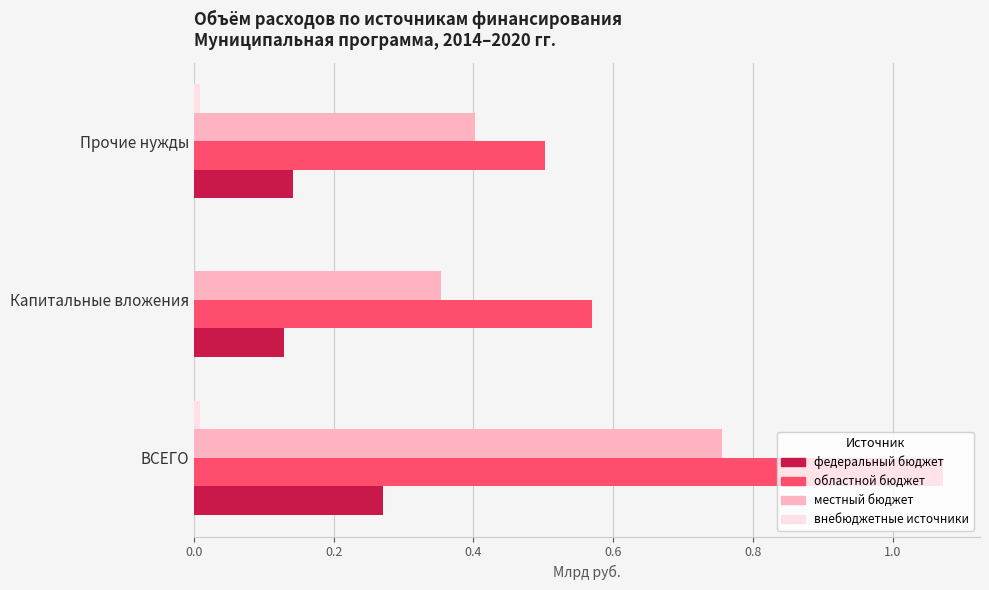

How many bars are there in total?

12